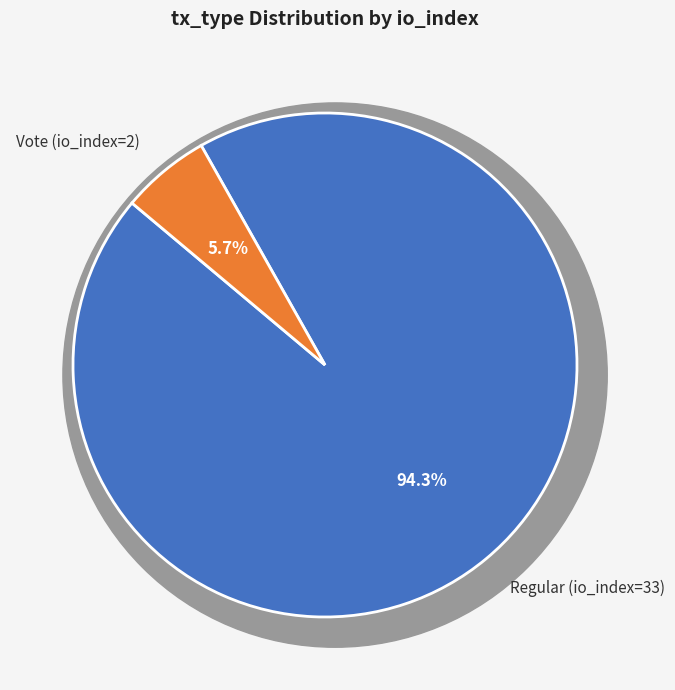

To the nearest percent, what is the difference between the Regular (io_index=33) and Vote (io_index=2) slice percentages?

89%